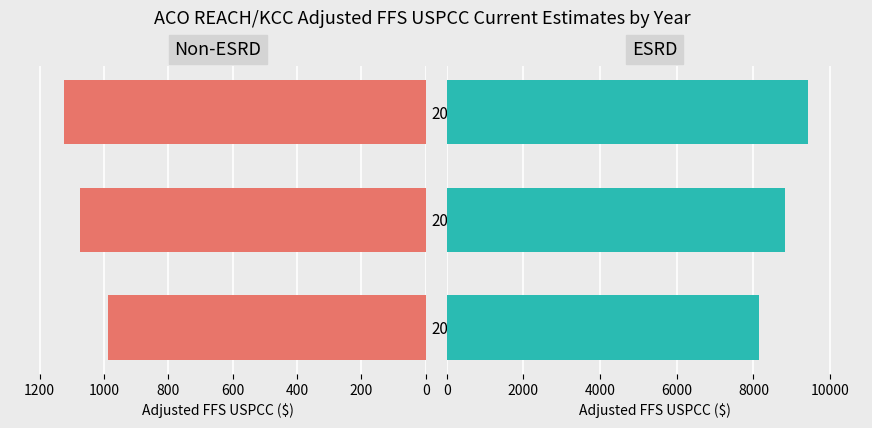

Does the chart contain stacked bars?

No